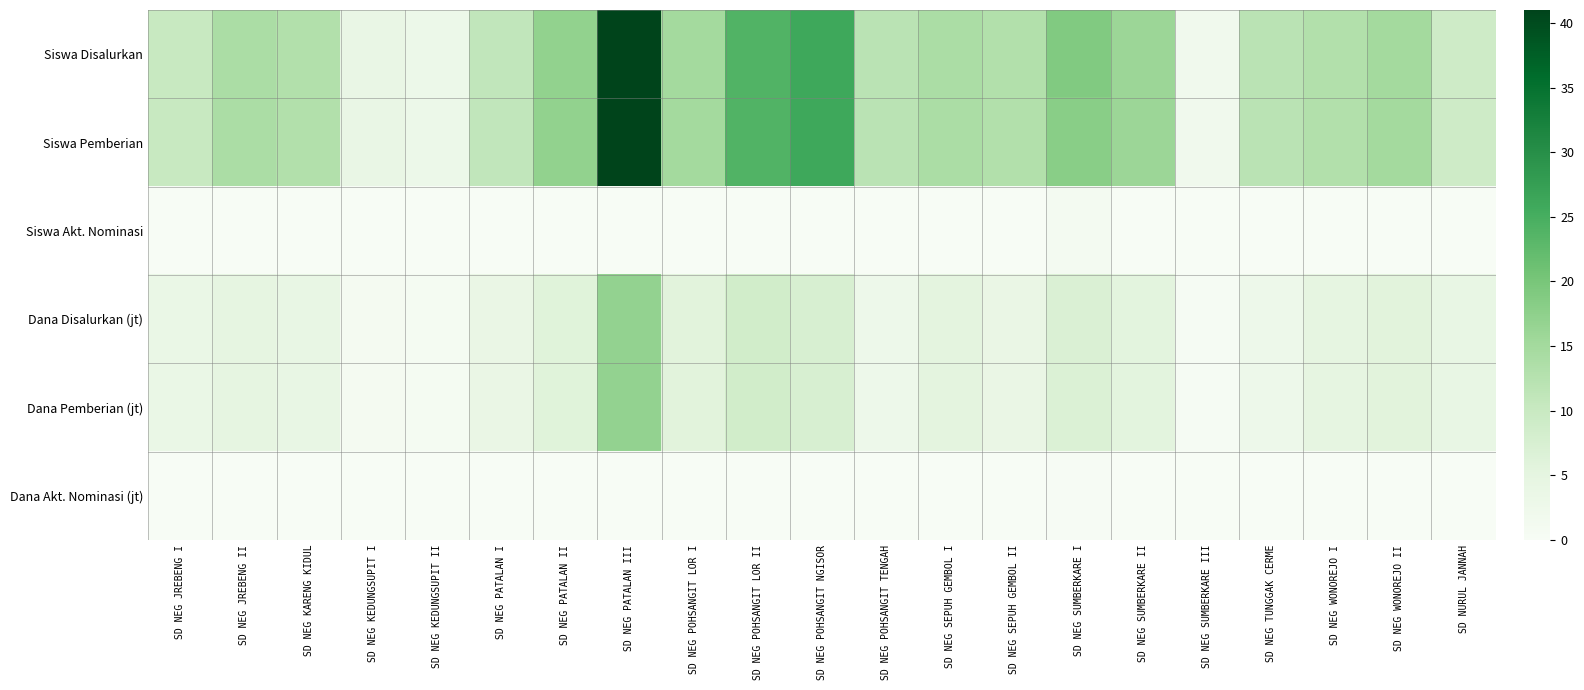

Reading left to right, list all the values displayed in this chart.

Siswa Disalurkan: SD NEG JREBENG I=10.0	SD NEG JREBENG II=14.0	SD NEG KARENG KIDUL=13.0	SD NEG KEDUNGSUPIT I=4.0	SD NEG KEDUNGSUPIT II=3.0	SD NEG PATALAN I=11.0	SD NEG PATALAN II=17.0	SD NEG PATALAN III=41.0	SD NEG POHSANGIT LOR I=15.0	SD NEG POHSANGIT LOR II=24.0	SD NEG POHSANGIT NGISOR=26.0	SD NEG POHSANGIT TENGAH=12.0	SD NEG SEPUH GEMBOL I=14.0	SD NEG SEPUH GEMBOL II=13.0	SD NEG SUMBERKARE I=19.0	SD NEG SUMBERKARE II=16.0	SD NEG SUMBERKARE III=2.0	SD NEG TUNGGAK CERME=12.0	SD NEG WONOREJO I=13.0	SD NEG WONOREJO II=15.0	SD NURUL JANNAH=9.0
Siswa Pemberian: SD NEG JREBENG I=10.0	SD NEG JREBENG II=14.0	SD NEG KARENG KIDUL=13.0	SD NEG KEDUNGSUPIT I=4.0	SD NEG KEDUNGSUPIT II=3.0	SD NEG PATALAN I=11.0	SD NEG PATALAN II=17.0	SD NEG PATALAN III=41.0	SD NEG POHSANGIT LOR I=15.0	SD NEG POHSANGIT LOR II=24.0	SD NEG POHSANGIT NGISOR=26.0	SD NEG POHSANGIT TENGAH=12.0	SD NEG SEPUH GEMBOL I=14.0	SD NEG SEPUH GEMBOL II=13.0	SD NEG SUMBERKARE I=18.0	SD NEG SUMBERKARE II=16.0	SD NEG SUMBERKARE III=2.0	SD NEG TUNGGAK CERME=12.0	SD NEG WONOREJO I=13.0	SD NEG WONOREJO II=15.0	SD NURUL JANNAH=9.0
Siswa Akt. Nominasi: SD NEG JREBENG I=0.0	SD NEG JREBENG II=0.0	SD NEG KARENG KIDUL=0.0	SD NEG KEDUNGSUPIT I=0.0	SD NEG KEDUNGSUPIT II=0.0	SD NEG PATALAN I=0.0	SD NEG PATALAN II=0.0	SD NEG PATALAN III=0.0	SD NEG POHSANGIT LOR I=0.0	SD NEG POHSANGIT LOR II=0.0	SD NEG POHSANGIT NGISOR=0.0	SD NEG POHSANGIT TENGAH=0.0	SD NEG SEPUH GEMBOL I=0.0	SD NEG SEPUH GEMBOL II=0.0	SD NEG SUMBERKARE I=1.0	SD NEG SUMBERKARE II=0.0	SD NEG SUMBERKARE III=0.0	SD NEG TUNGGAK CERME=0.0	SD NEG WONOREJO I=0.0	SD NEG WONOREJO II=0.0	SD NURUL JANNAH=0.0
Dana Disalurkan (jt): SD NEG JREBENG I=3.6	SD NEG JREBENG II=4.7	SD NEG KARENG KIDUL=4.0	SD NEG KEDUNGSUPIT I=0.9	SD NEG KEDUNGSUPIT II=0.7	SD NEG PATALAN I=3.8	SD NEG PATALAN II=6.1	SD NEG PATALAN III=16.9	SD NEG POHSANGIT LOR I=5.6	SD NEG POHSANGIT LOR II=8.6	SD NEG POHSANGIT NGISOR=7.4	SD NEG POHSANGIT TENGAH=2.7	SD NEG SEPUH GEMBOL I=5.2	SD NEG SEPUH GEMBOL II=3.8	SD NEG SUMBERKARE I=7.0	SD NEG SUMBERKARE II=5.4	SD NEG SUMBERKARE III=0.5	SD NEG TUNGGAK CERME=2.7	SD NEG WONOREJO I=5.0	SD NEG WONOREJO II=5.6	SD NURUL JANNAH=4.0
Dana Pemberian (jt): SD NEG JREBENG I=3.6	SD NEG JREBENG II=4.7	SD NEG KARENG KIDUL=4.0	SD NEG KEDUNGSUPIT I=0.9	SD NEG KEDUNGSUPIT II=0.7	SD NEG PATALAN I=3.8	SD NEG PATALAN II=6.1	SD NEG PATALAN III=16.9	SD NEG POHSANGIT LOR I=5.6	SD NEG POHSANGIT LOR II=8.6	SD NEG POHSANGIT NGISOR=7.4	SD NEG POHSANGIT TENGAH=2.7	SD NEG SEPUH GEMBOL I=5.2	SD NEG SEPUH GEMBOL II=3.8	SD NEG SUMBERKARE I=6.8	SD NEG SUMBERKARE II=5.4	SD NEG SUMBERKARE III=0.5	SD NEG TUNGGAK CERME=2.7	SD NEG WONOREJO I=5.0	SD NEG WONOREJO II=5.6	SD NURUL JANNAH=4.0
Dana Akt. Nominasi (jt): SD NEG JREBENG I=0.0	SD NEG JREBENG II=0.0	SD NEG KARENG KIDUL=0.0	SD NEG KEDUNGSUPIT I=0.0	SD NEG KEDUNGSUPIT II=0.0	SD NEG PATALAN I=0.0	SD NEG PATALAN II=0.0	SD NEG PATALAN III=0.0	SD NEG POHSANGIT LOR I=0.0	SD NEG POHSANGIT LOR II=0.0	SD NEG POHSANGIT NGISOR=0.0	SD NEG POHSANGIT TENGAH=0.0	SD NEG SEPUH GEMBOL I=0.0	SD NEG SEPUH GEMBOL II=0.0	SD NEG SUMBERKARE I=0.2	SD NEG SUMBERKARE II=0.0	SD NEG SUMBERKARE III=0.0	SD NEG TUNGGAK CERME=0.0	SD NEG WONOREJO I=0.0	SD NEG WONOREJO II=0.0	SD NURUL JANNAH=0.0